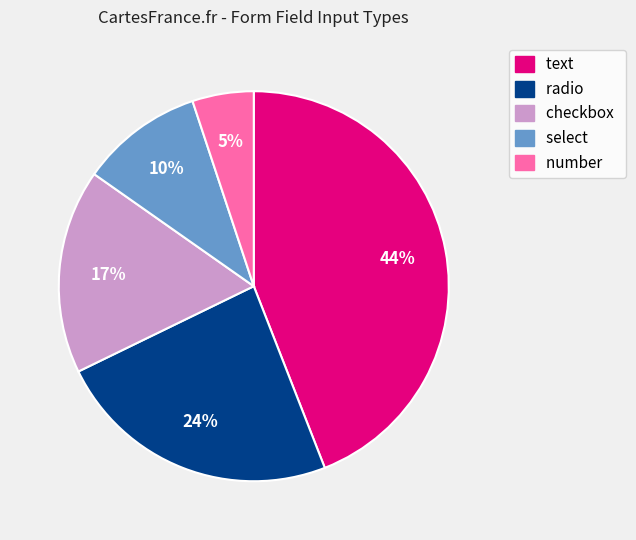

To the nearest percent, what is the difference between the checkbox and number slice percentages?

12%